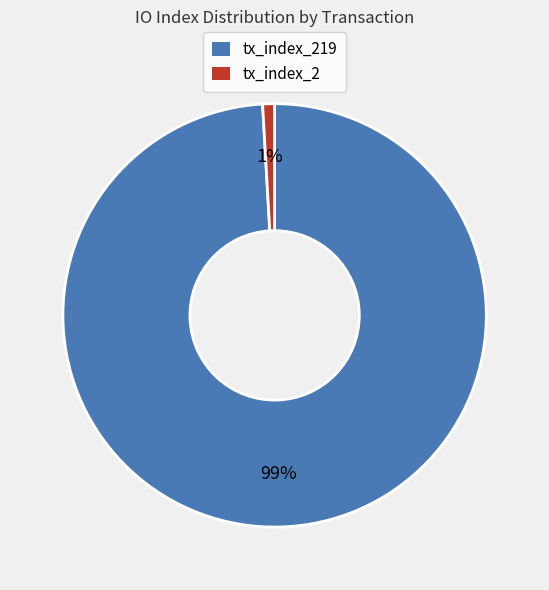

To the nearest percent, what is the difference between the largest and smallest slice percentages?

98%